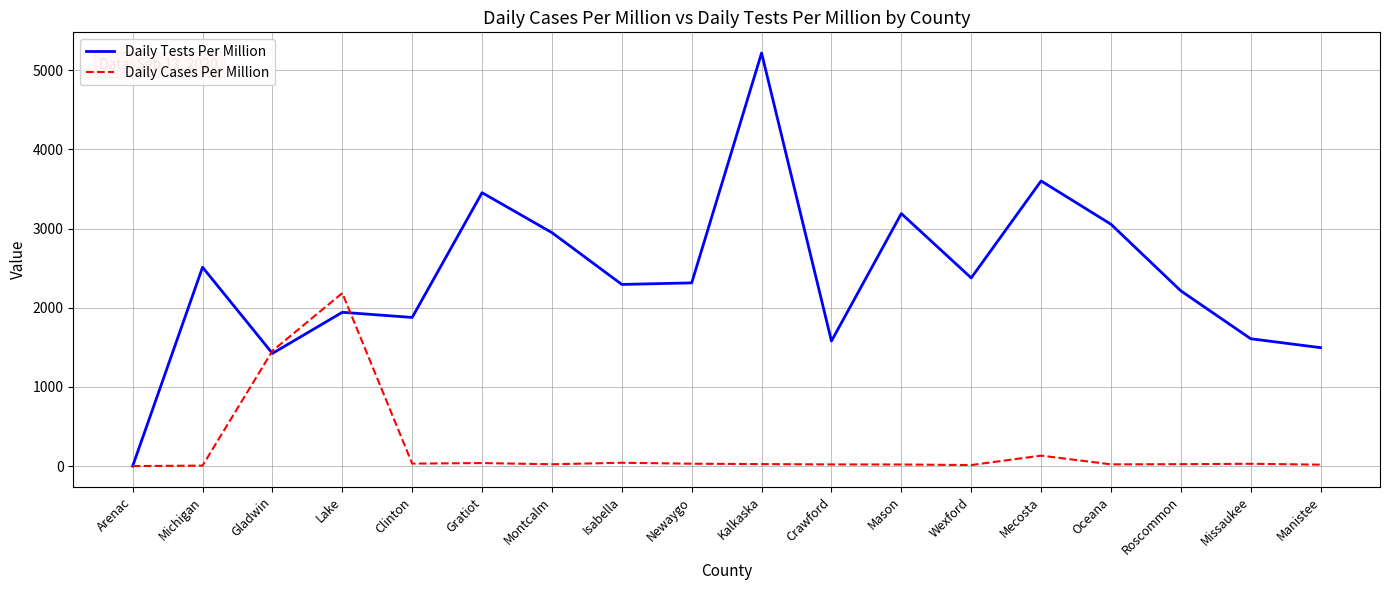

Does the chart have visible grid lines?

Yes